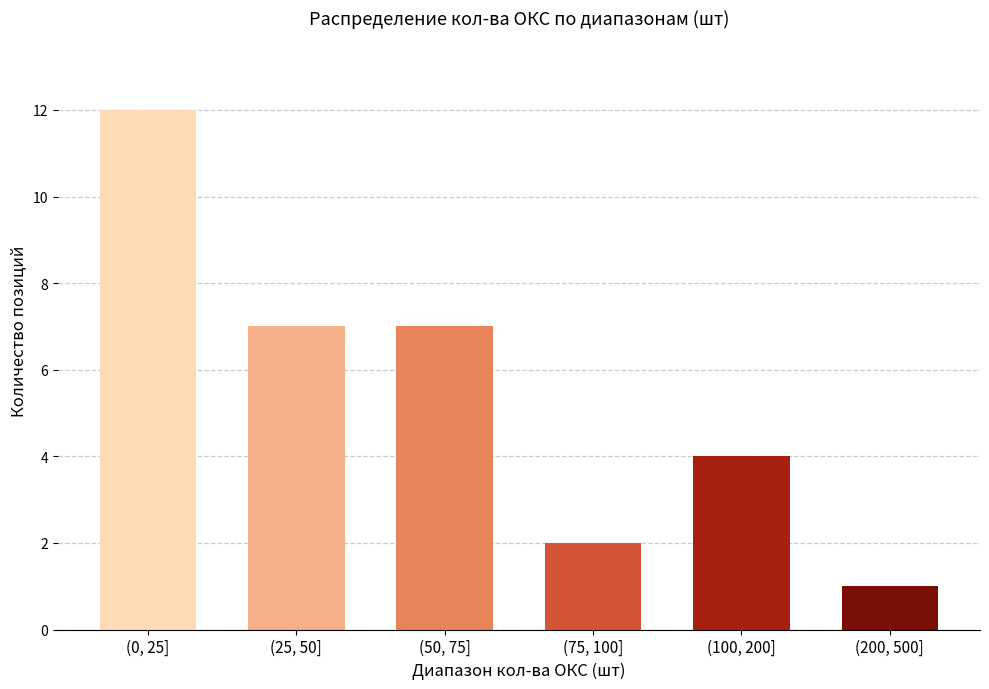

Reading left to right, extract all data points from this chart.

12	7	7	2	4	1